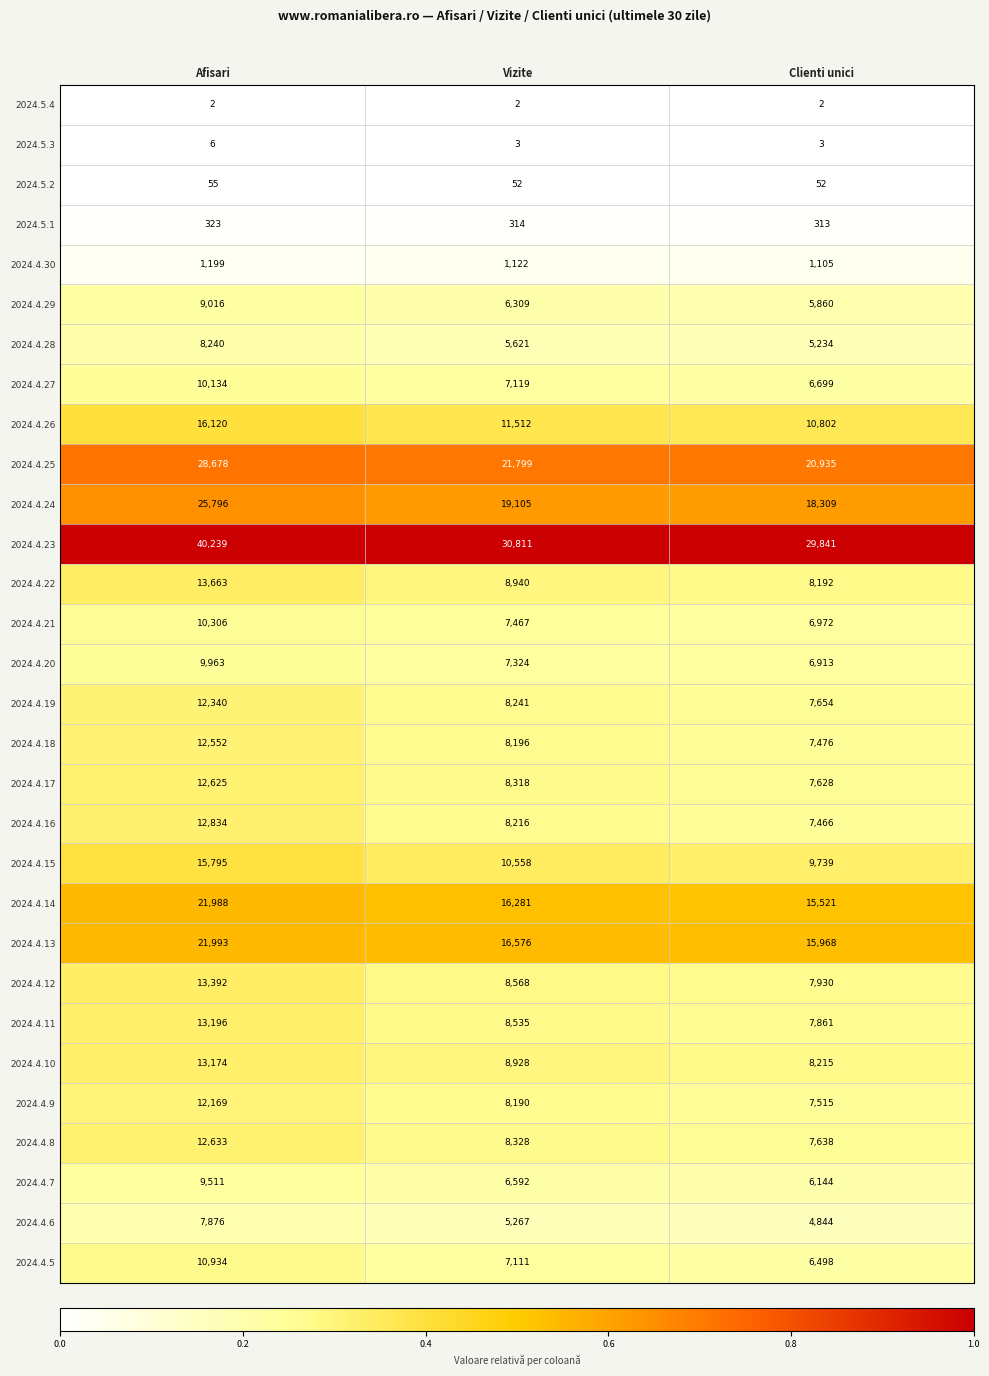

True or false: 2024.4.24 has a value of 19105 at Vizite.

True